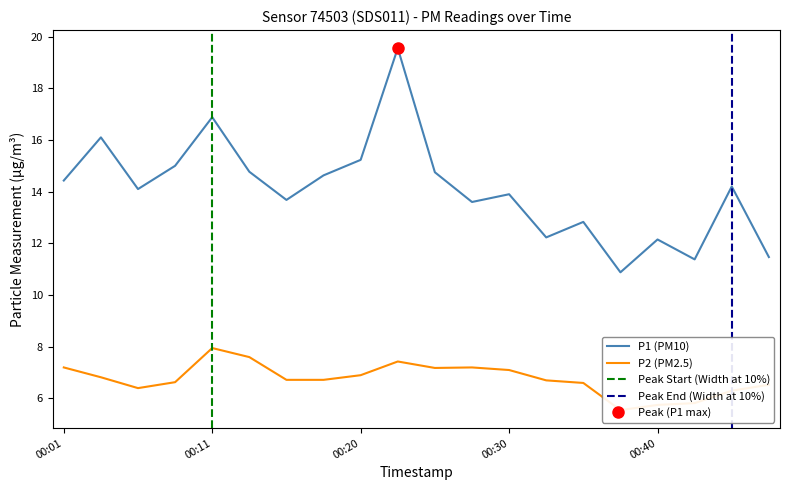

True or false: P1 (PM10) has a value of 15.2 at 00:20.

True